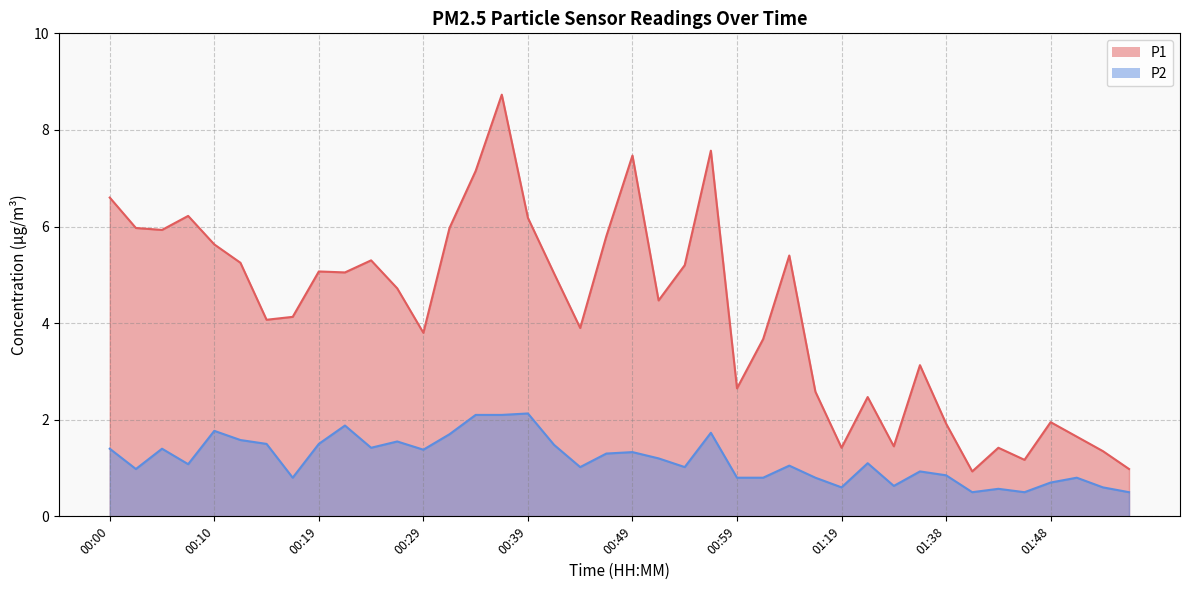

True or false: P1 and P2 intersect in this chart.

False